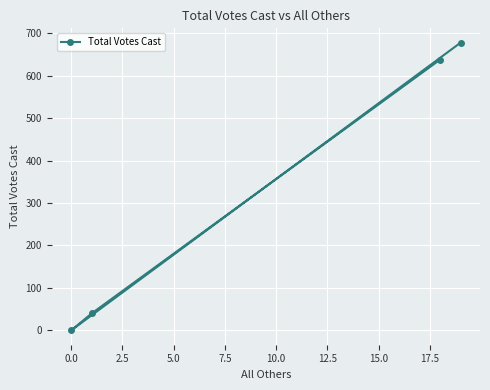

Reading left to right, transcribe all the data shown in this chart.

0	40	638	678